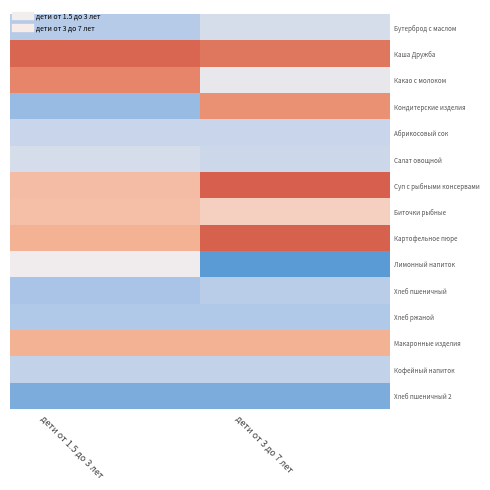

What is the difference between the highest and lowest values at дети от 1.5 до 3 лет?

164